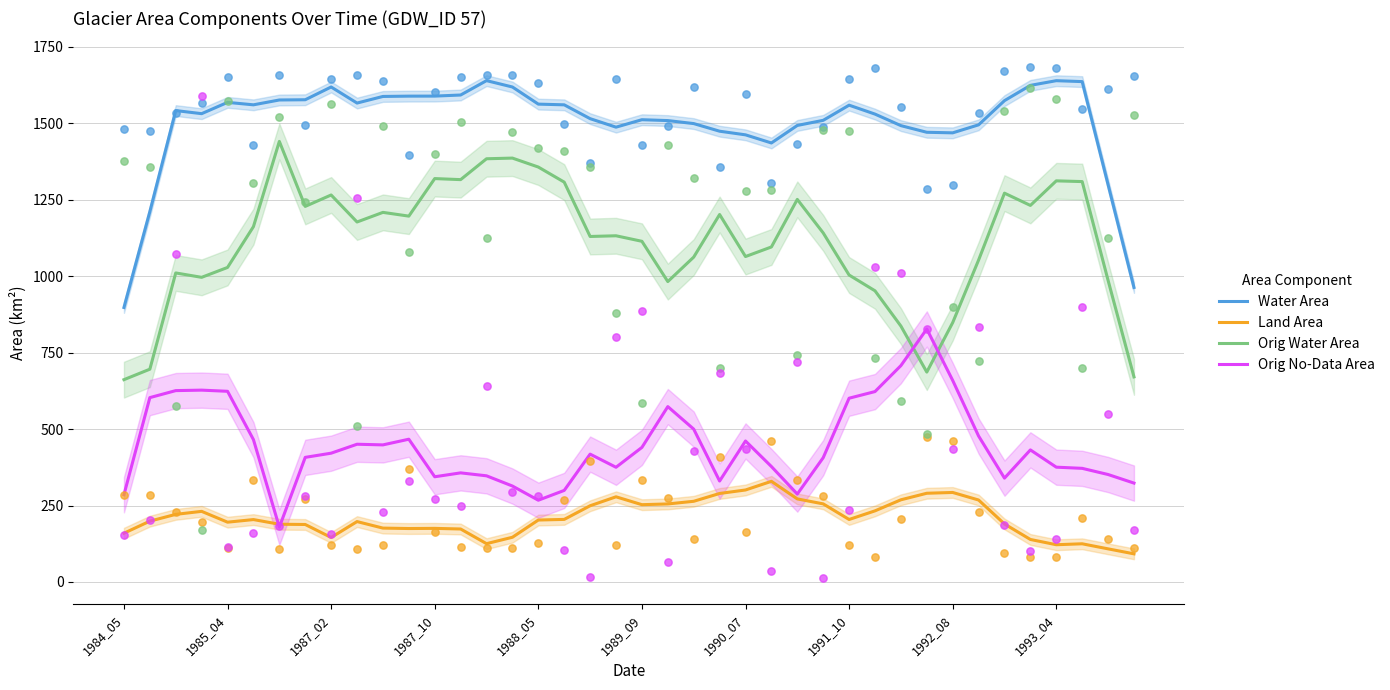

Which series has the largest total across all categories?

Water Area